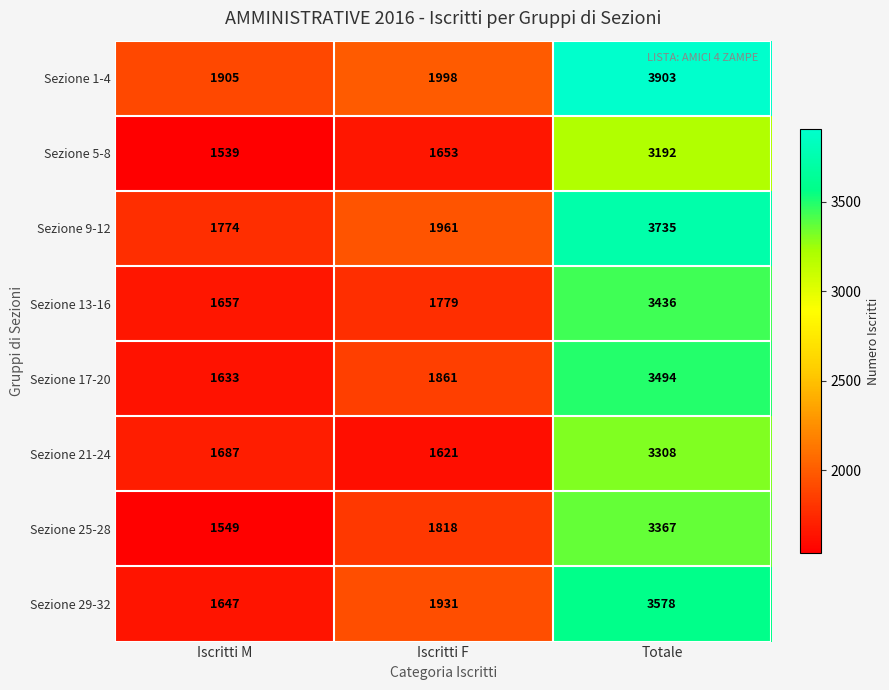

Reading left to right, what are all the values shown in this chart?

Sezione 1-4: 1905	1998	3903
Sezione 5-8: 1539	1653	3192
Sezione 9-12: 1774	1961	3735
Sezione 13-16: 1657	1779	3436
Sezione 17-20: 1633	1861	3494
Sezione 21-24: 1687	1621	3308
Sezione 25-28: 1549	1818	3367
Sezione 29-32: 1647	1931	3578